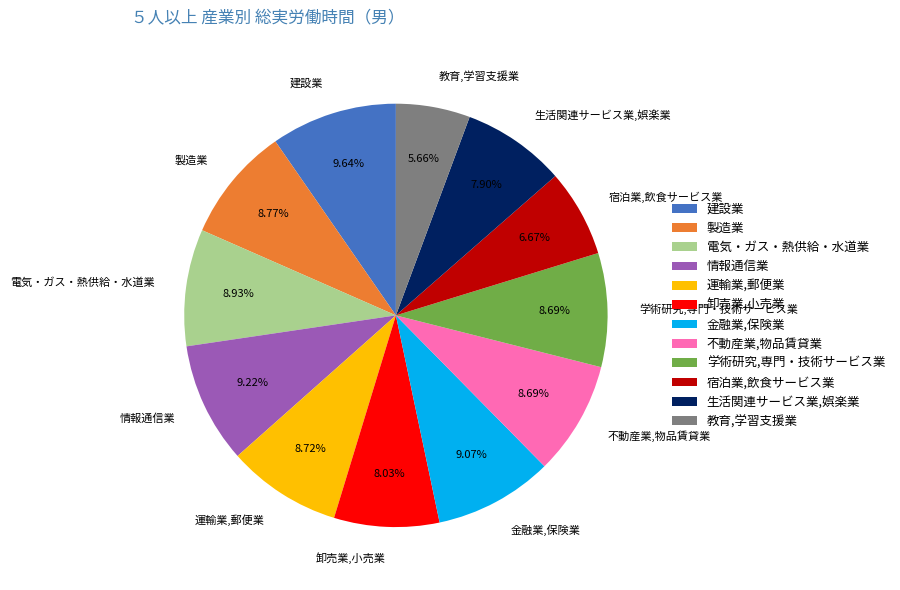

The 教育,学習支援業 slice represents 6% of the pie. True or false?

True